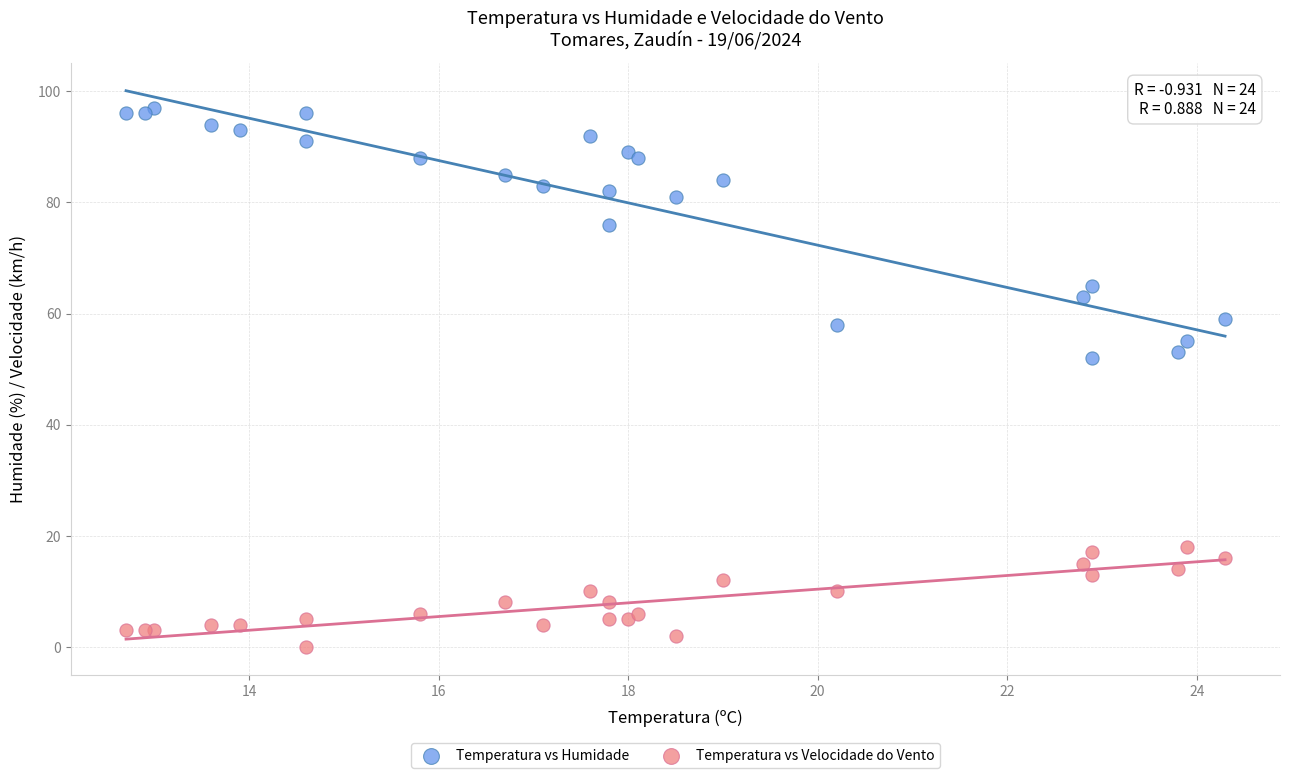

In the Temperatura vs Humidade series, what Y value is closest to 74?

76